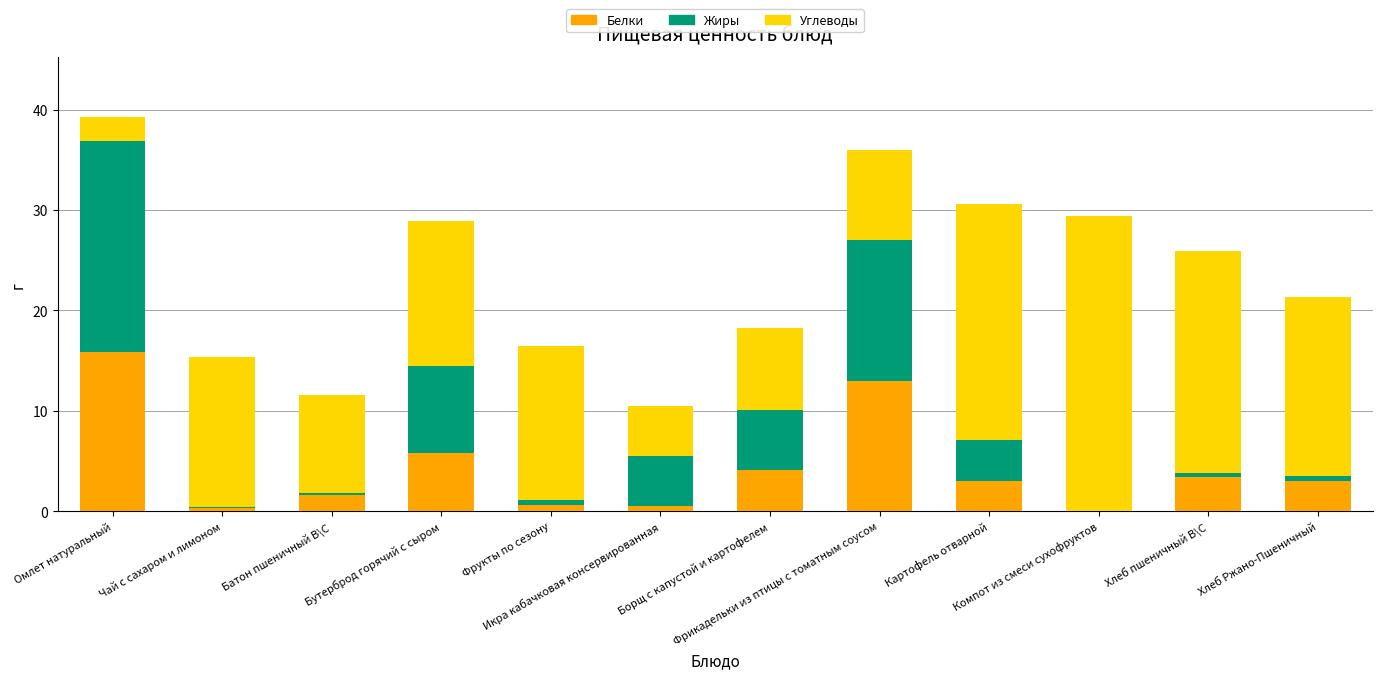

How many series are shown in this chart?

3